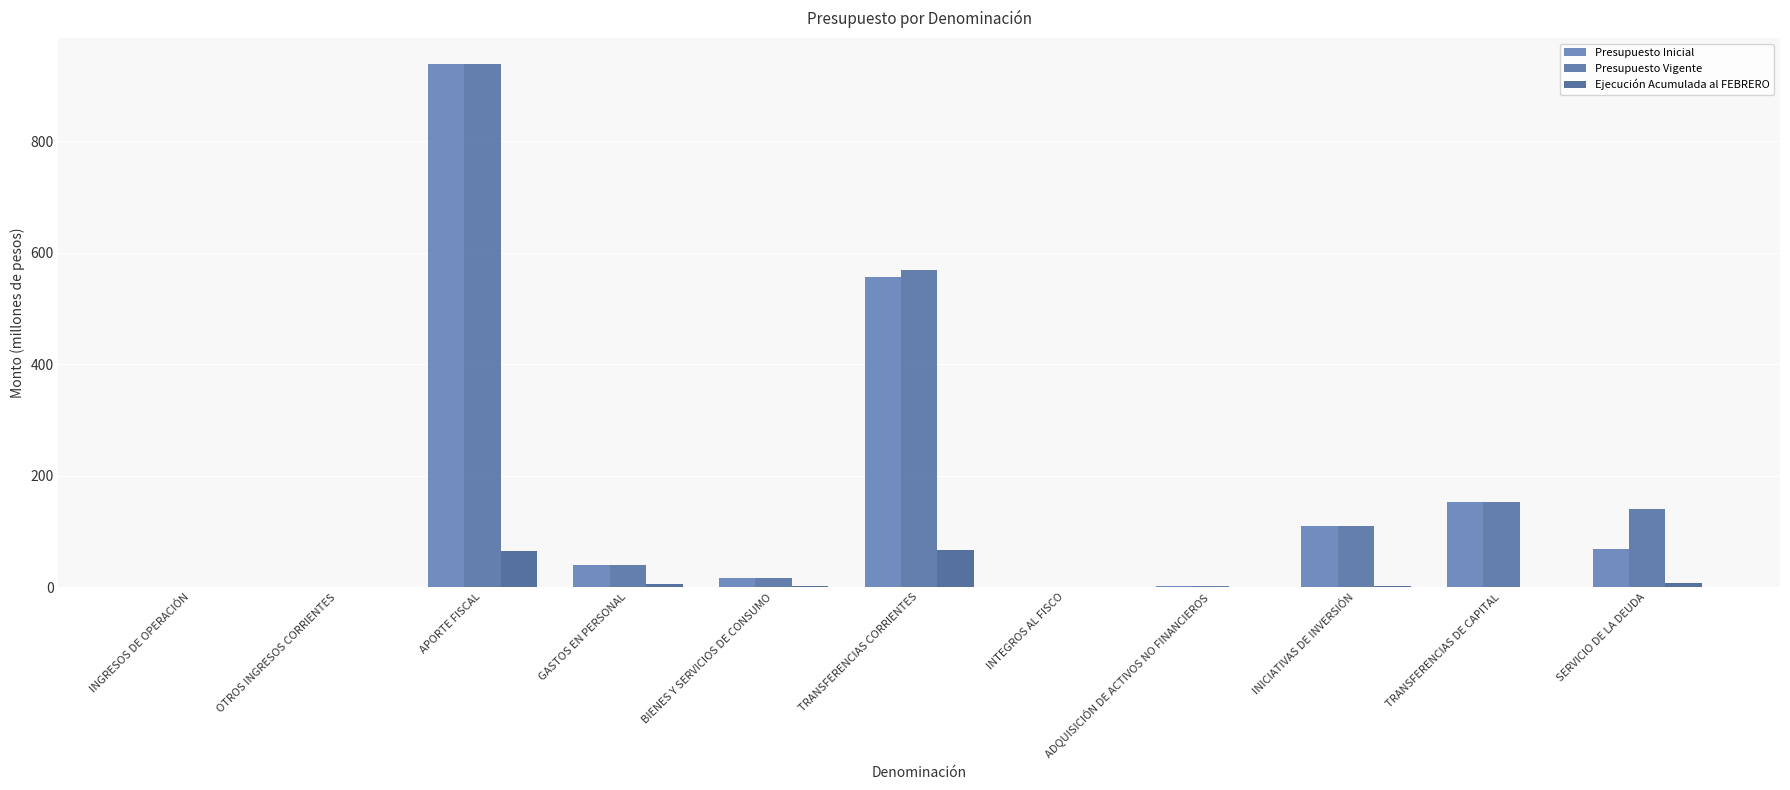

What is the label of the 4th bar from the right?

ADQUISICIÓN DE ACTIVOS NO FINANCIEROS